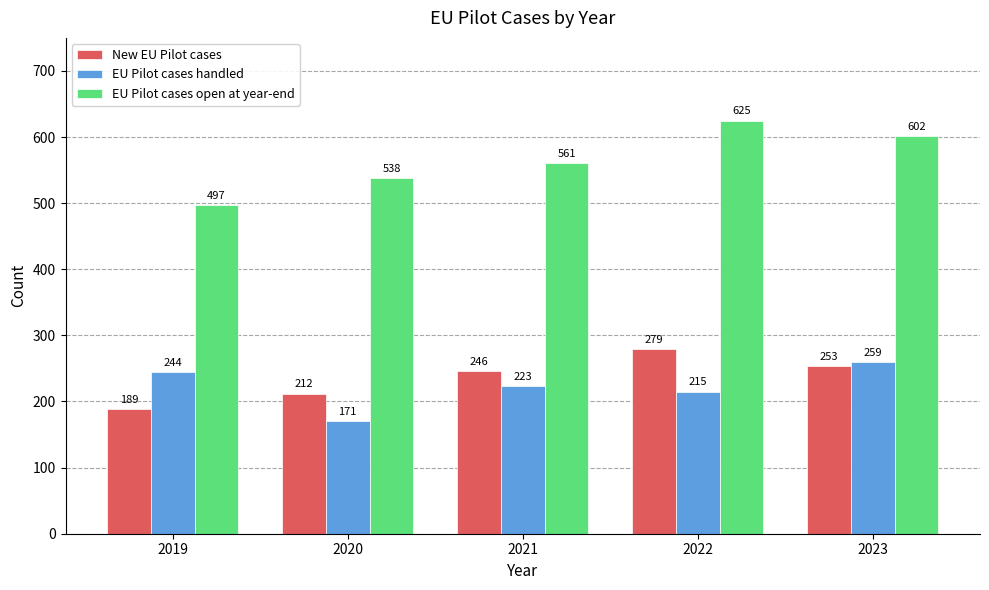

Which series has the largest total across all categories?

EU Pilot cases open at year-end